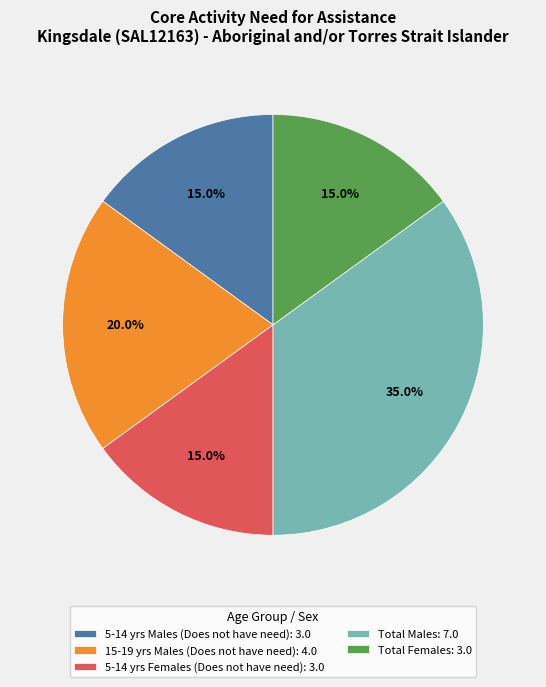

Count the number of slices in the pie.

5